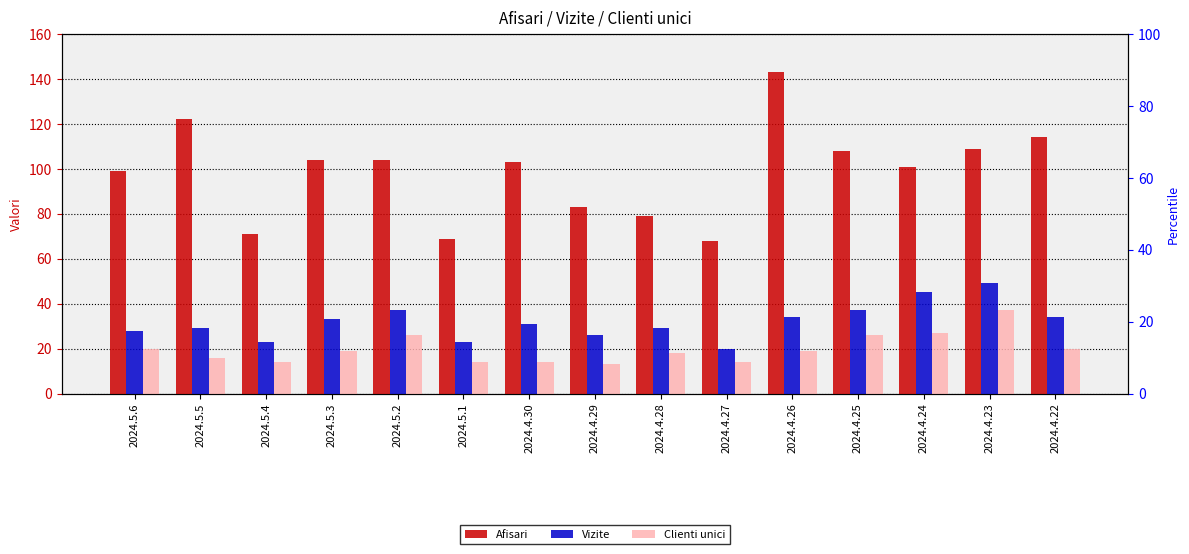

Between 2024.4.26 and 2024.4.24, which series saw the biggest shift?

Afisari